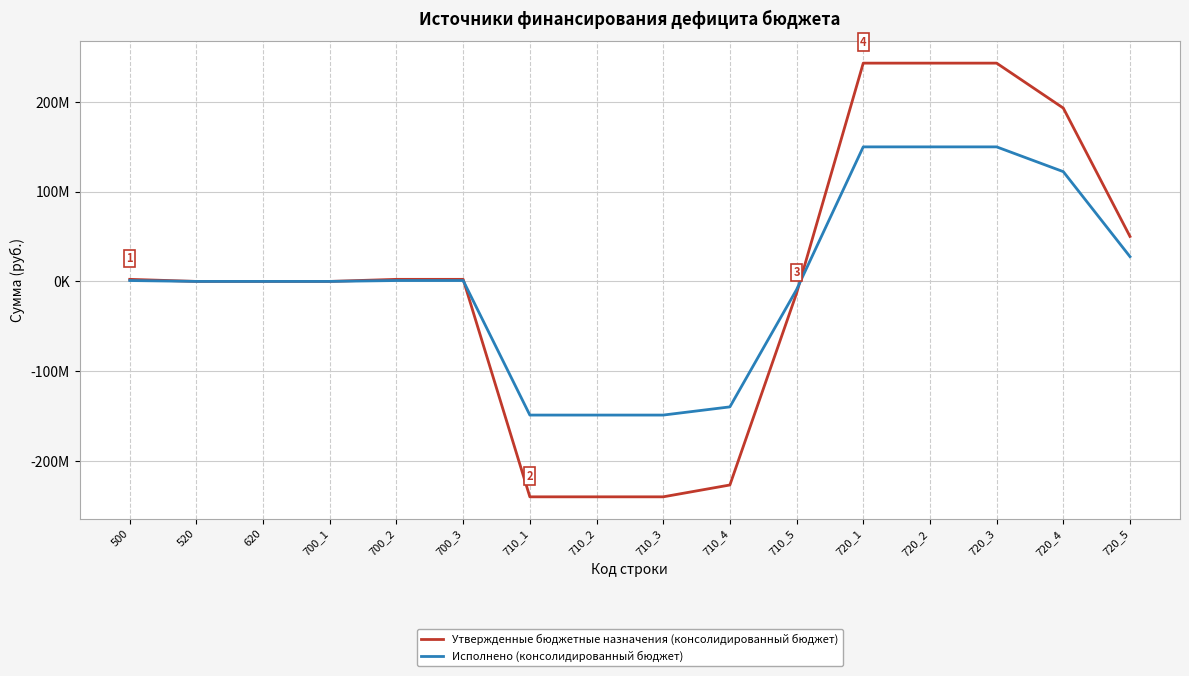

What is the spread (max minus min) of values at 720_5?

22453512.8